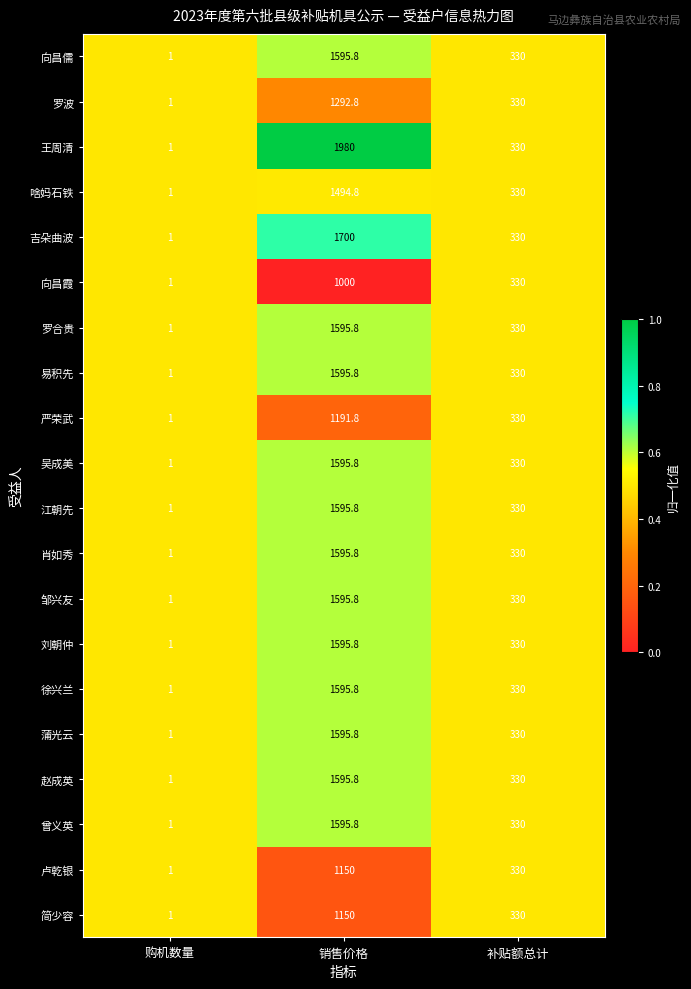

True or false: 肖如秀 has a value of 1595.8 at 销售价格.

True